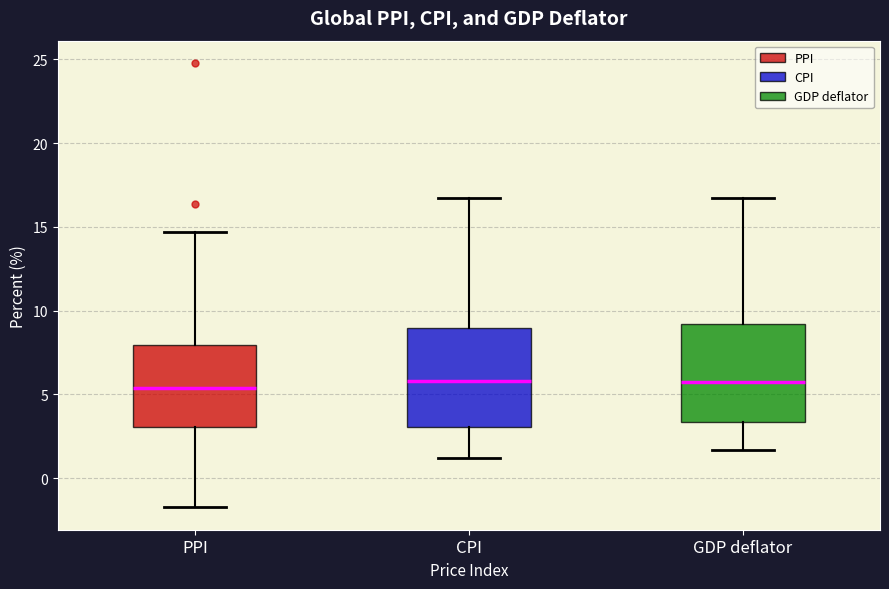

Where is the upper edge of the box for CPI on the y-axis? The values are not printed on the chart, so give them approximately, as read against the axis.

9.0